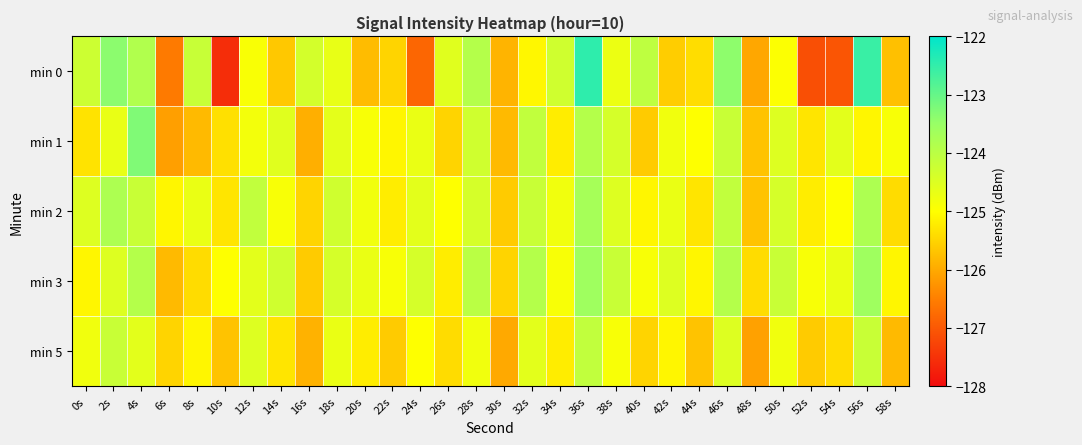

What is the maximum value shown in the chart?

-122.5